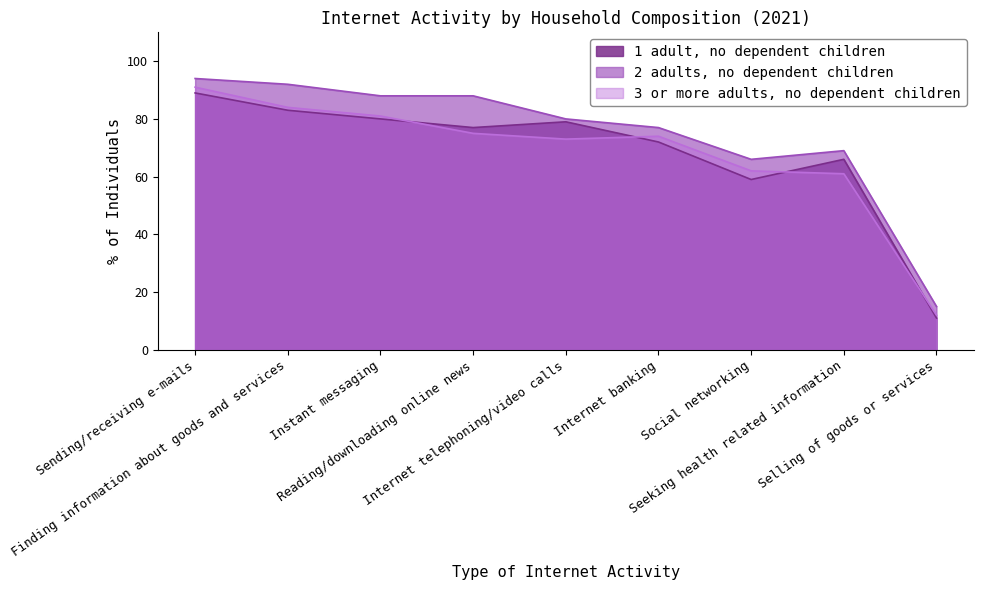

Rank the series at Seeking health related information from lowest to highest value.

3 or more adults, no dependent children, 1 adult, no dependent children, 2 adults, no dependent children